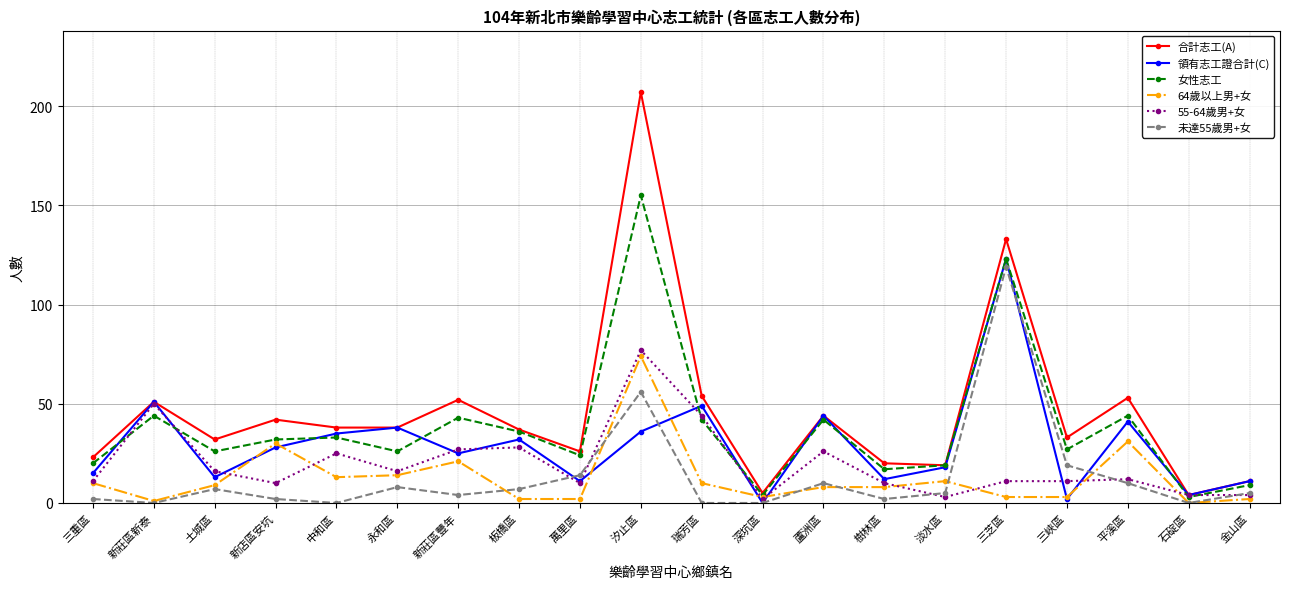

How many lines are shown in the chart?

6